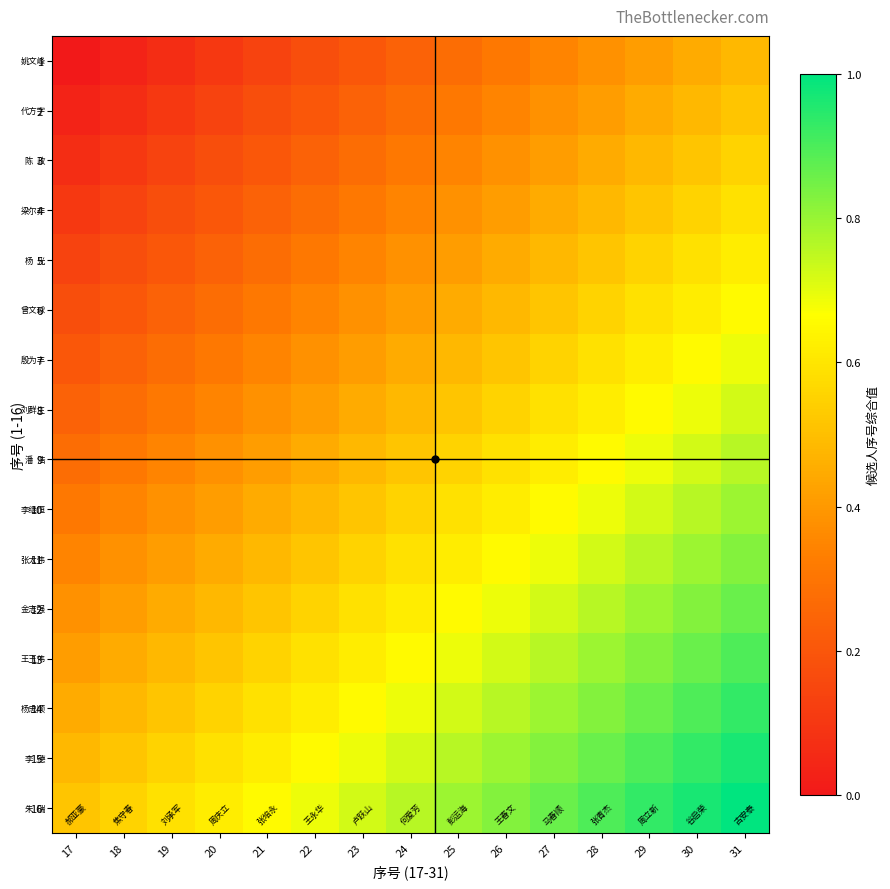

Reading left to right, list all the values displayed in this chart.

1: 17=0.0	18=0.0	19=0.1	20=0.1	21=0.1	22=0.2	23=0.2	24=0.2	25=0.3	26=0.3	27=0.3	28=0.4	29=0.4	30=0.4	31=0.5
2: 17=0.0	18=0.1	19=0.1	20=0.1	21=0.2	22=0.2	23=0.2	24=0.3	25=0.3	26=0.3	27=0.4	28=0.4	29=0.4	30=0.5	31=0.5
3: 17=0.1	18=0.1	19=0.1	20=0.2	21=0.2	22=0.2	23=0.3	24=0.3	25=0.3	26=0.4	27=0.4	28=0.4	29=0.5	30=0.5	31=0.6
4: 17=0.1	18=0.1	19=0.2	20=0.2	21=0.2	22=0.3	23=0.3	24=0.3	25=0.4	26=0.4	27=0.4	28=0.5	29=0.5	30=0.6	31=0.6
5: 17=0.1	18=0.2	19=0.2	20=0.2	21=0.3	22=0.3	23=0.3	24=0.4	25=0.4	26=0.4	27=0.5	28=0.5	29=0.6	30=0.6	31=0.6
6: 17=0.2	18=0.2	19=0.2	20=0.3	21=0.3	22=0.3	23=0.4	24=0.4	25=0.4	26=0.5	27=0.5	28=0.6	29=0.6	30=0.6	31=0.7
7: 17=0.2	18=0.2	19=0.3	20=0.3	21=0.3	22=0.4	23=0.4	24=0.4	25=0.5	26=0.5	27=0.6	28=0.6	29=0.6	30=0.7	31=0.7
8: 17=0.2	18=0.3	19=0.3	20=0.3	21=0.4	22=0.4	23=0.4	24=0.5	25=0.5	26=0.6	27=0.6	28=0.6	29=0.7	30=0.7	31=0.7
9: 17=0.3	18=0.3	19=0.3	20=0.4	21=0.4	22=0.4	23=0.5	24=0.5	25=0.6	26=0.6	27=0.6	28=0.7	29=0.7	30=0.7	31=0.8
10: 17=0.3	18=0.3	19=0.4	20=0.4	21=0.4	22=0.5	23=0.5	24=0.6	25=0.6	26=0.6	27=0.7	28=0.7	29=0.7	30=0.8	31=0.8
11: 17=0.3	18=0.4	19=0.4	20=0.4	21=0.5	22=0.5	23=0.6	24=0.6	25=0.6	26=0.7	27=0.7	28=0.7	29=0.8	30=0.8	31=0.8
12: 17=0.4	18=0.4	19=0.4	20=0.5	21=0.5	22=0.6	23=0.6	24=0.6	25=0.7	26=0.7	27=0.7	28=0.8	29=0.8	30=0.8	31=0.9
13: 17=0.4	18=0.4	19=0.5	20=0.5	21=0.6	22=0.6	23=0.6	24=0.7	25=0.7	26=0.7	27=0.8	28=0.8	29=0.8	30=0.9	31=0.9
14: 17=0.4	18=0.5	19=0.5	20=0.6	21=0.6	22=0.6	23=0.7	24=0.7	25=0.7	26=0.8	27=0.8	28=0.8	29=0.9	30=0.9	31=0.9
15: 17=0.5	18=0.5	19=0.6	20=0.6	21=0.6	22=0.7	23=0.7	24=0.7	25=0.8	26=0.8	27=0.8	28=0.9	29=0.9	30=0.9	31=1.0
16: 17=0.5	18=0.6	19=0.6	20=0.6	21=0.7	22=0.7	23=0.7	24=0.8	25=0.8	26=0.8	27=0.9	28=0.9	29=0.9	30=1.0	31=1.0